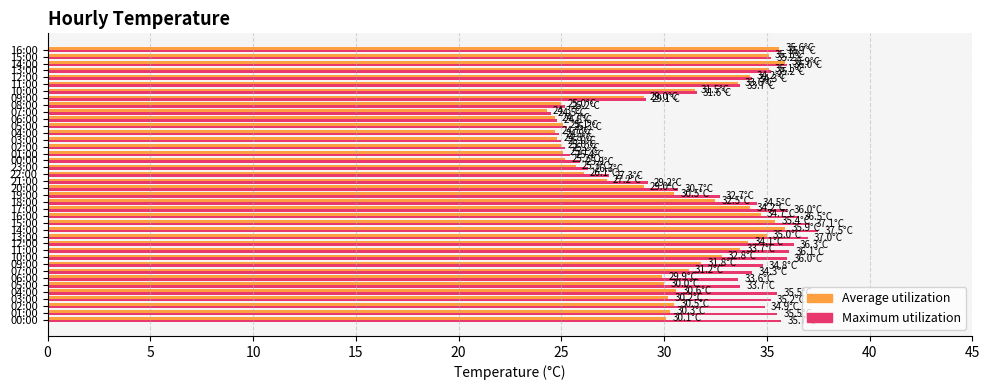

How many data points does each series have?

40